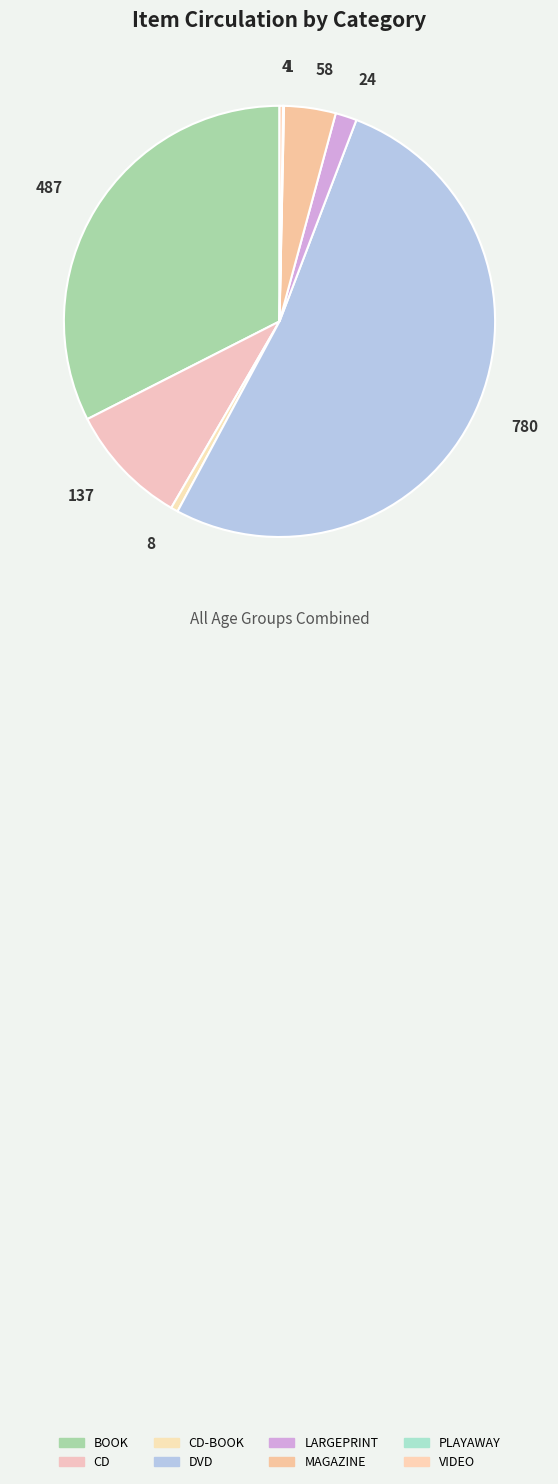

What percentage is the LARGEPRINT slice, to the nearest percent?

2%